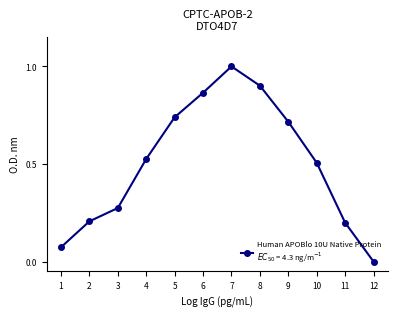

Count the number of categories in the chart.

12